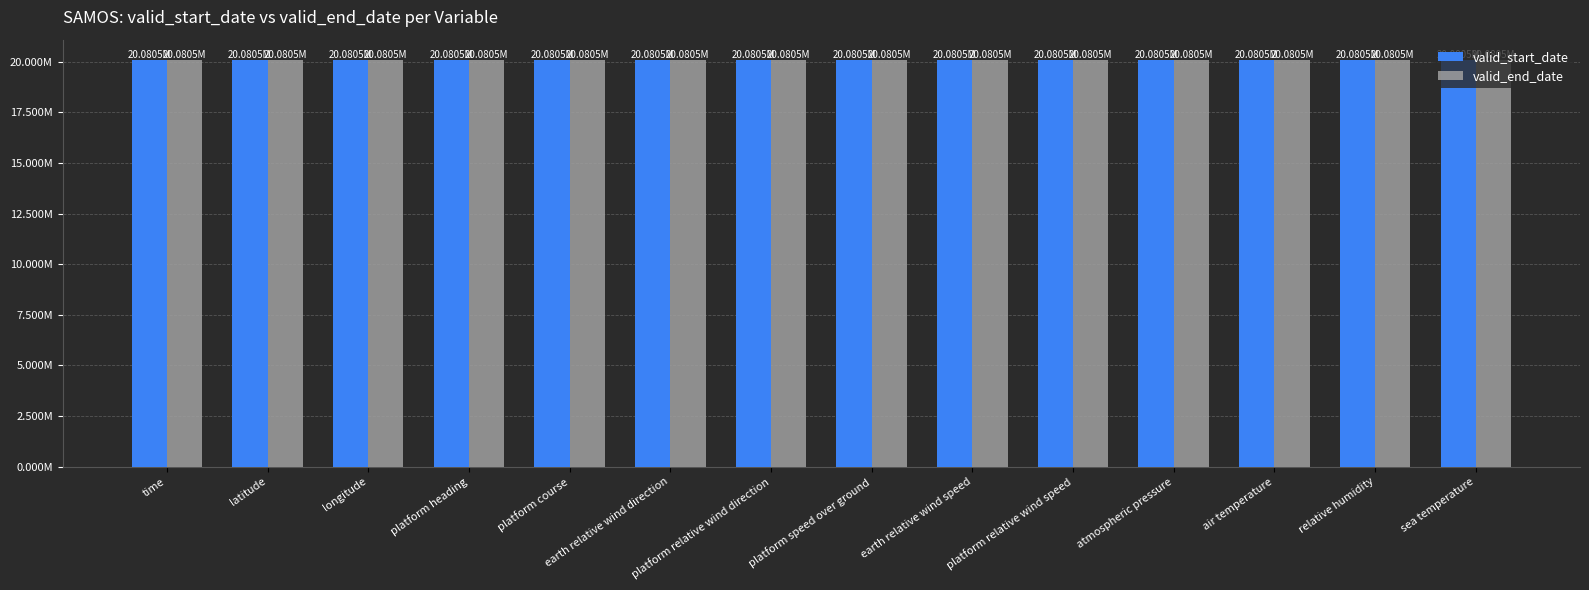

Is the value of valid_end_date at platform heading greater than the value of valid_start_date at time?

Yes